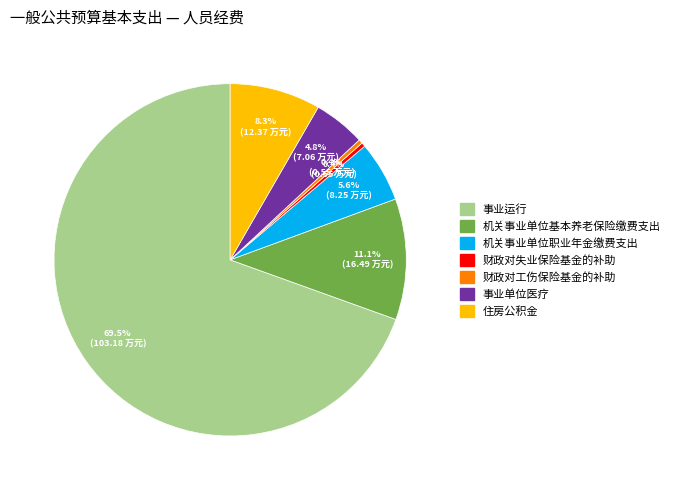

What is the total percentage of 住房公积金 and 事业单位医疗?

13.1%